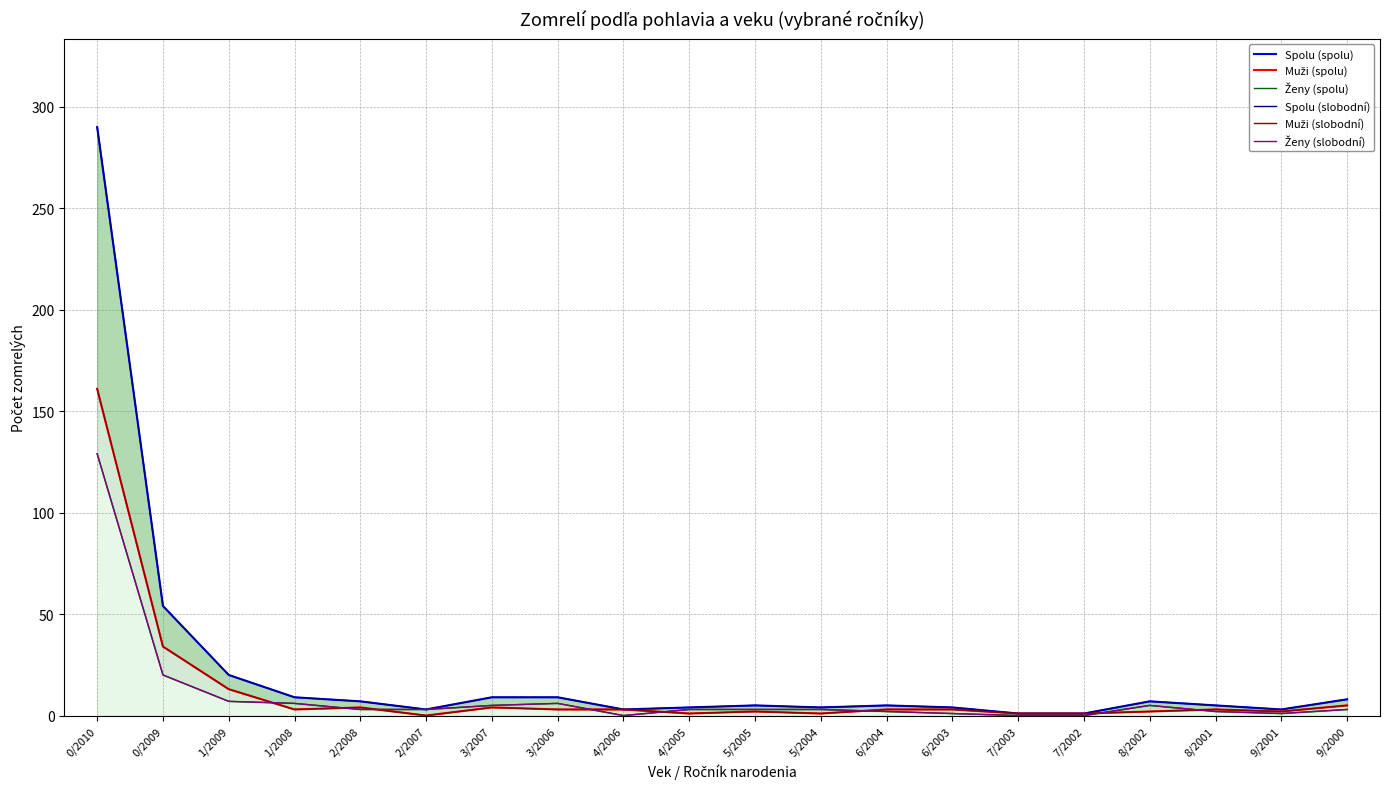

How many positive values does the Ženy (spolu) series have?

17